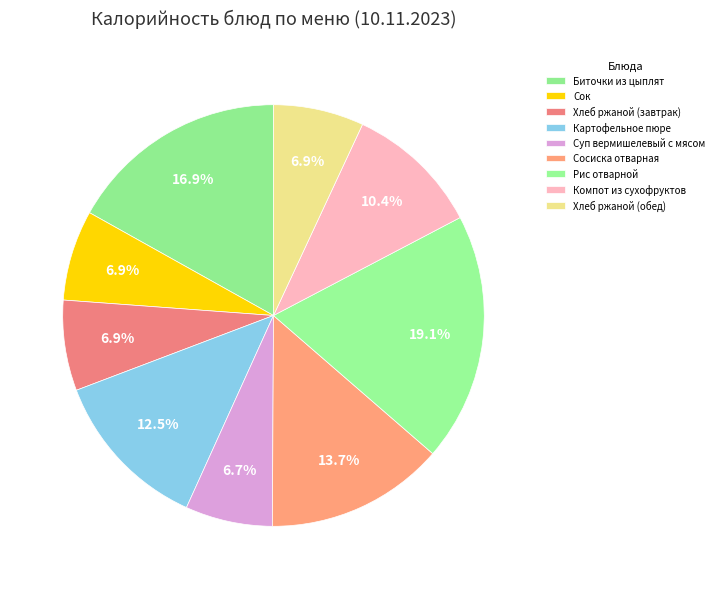

Count the number of slices in the pie.

9